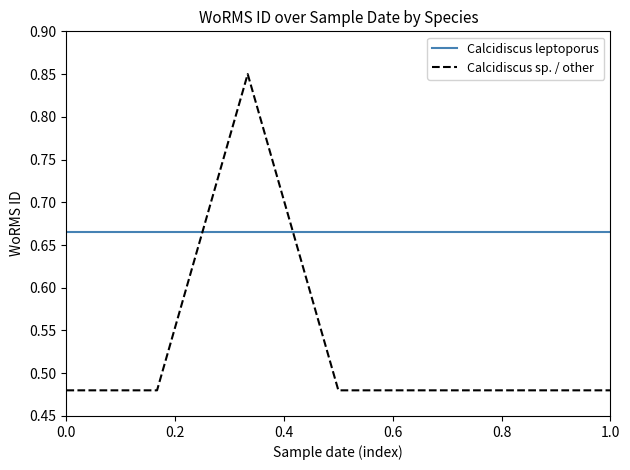

What value does the data have at 2000-09-01?

0.5